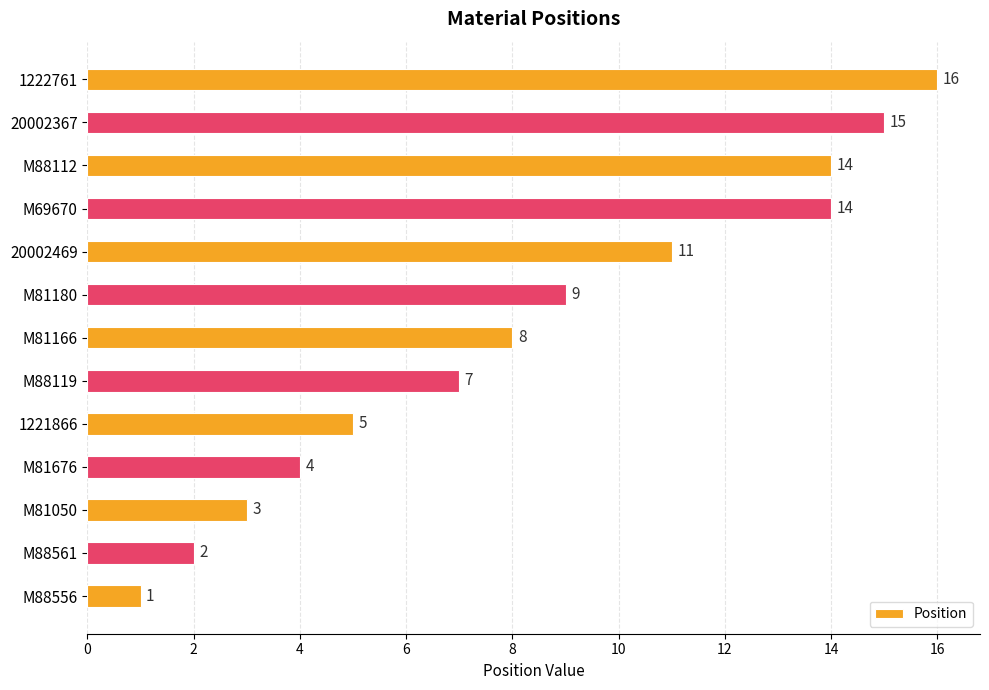

How many bars are there in total?

13